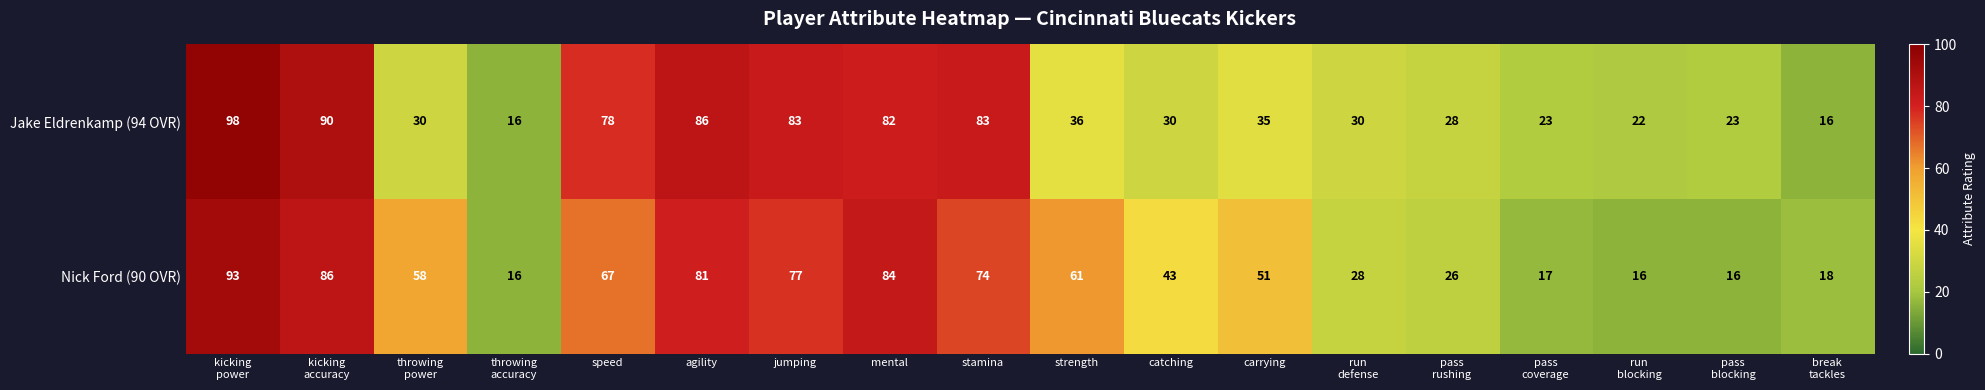

Rank the series at kicking
power from lowest to highest value.

Nick Ford (90 OVR), Jake Eldrenkamp (94 OVR)